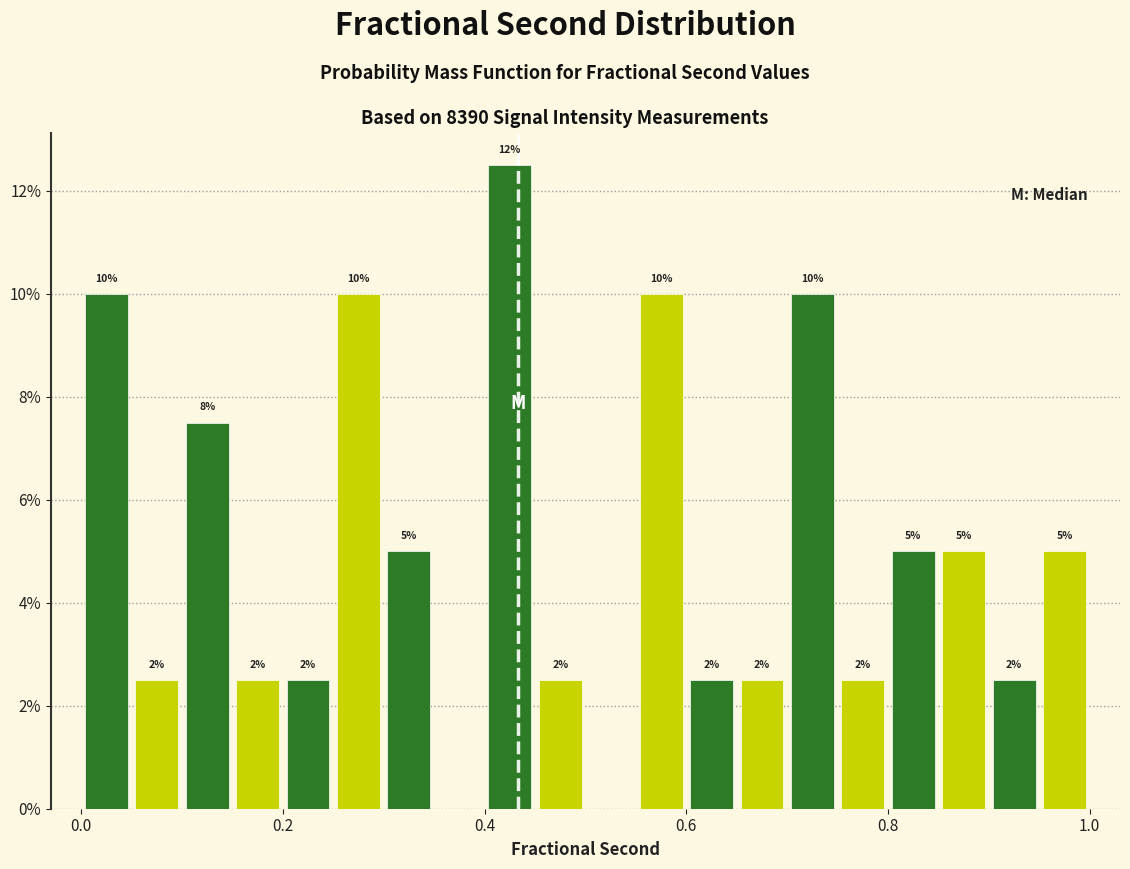

Read against the x-axis, roughly where is the centre of the tallest bar?

0.42